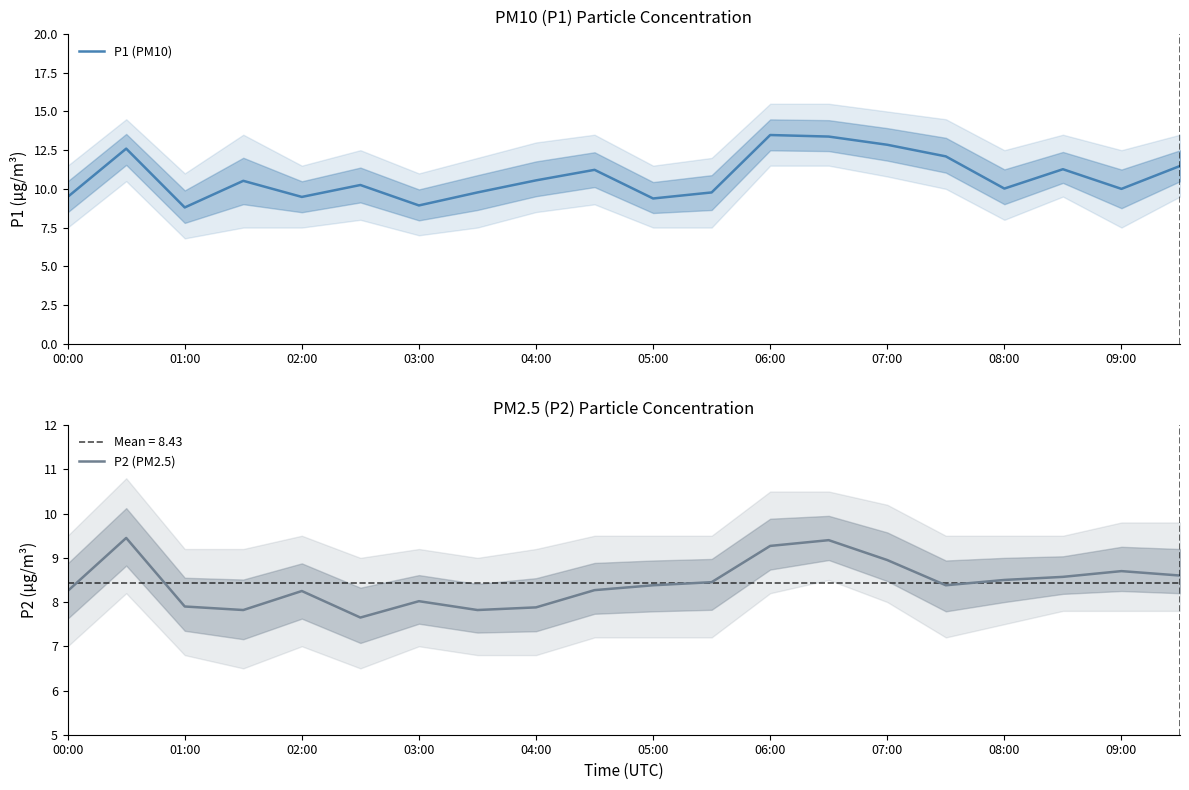

True or false: P2 (PM2.5) and P1 (PM10) cross at least once.

False